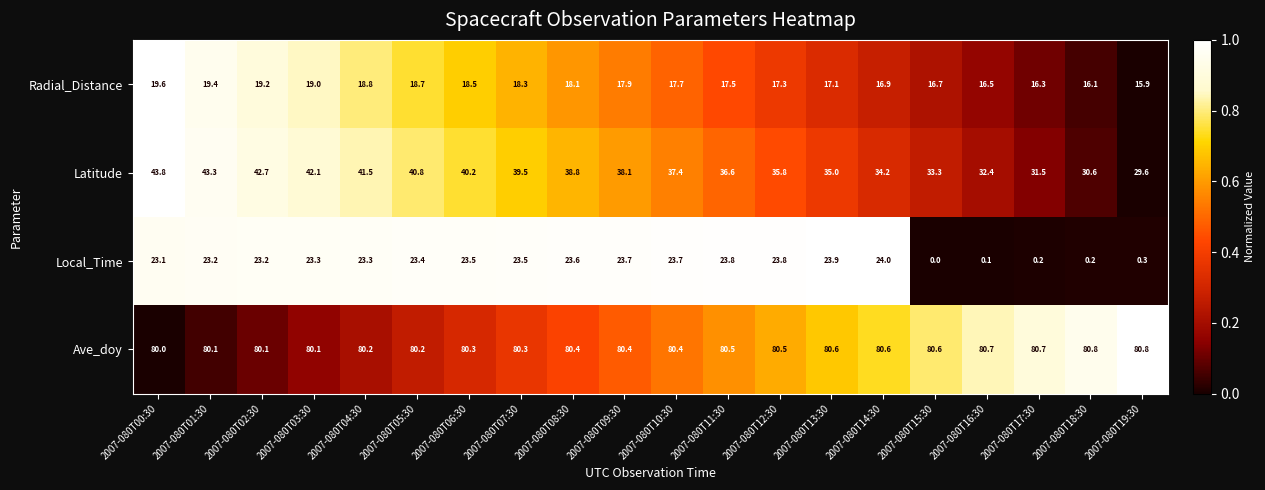

At which label is Latitude closest to 36?

2007-080T12:30